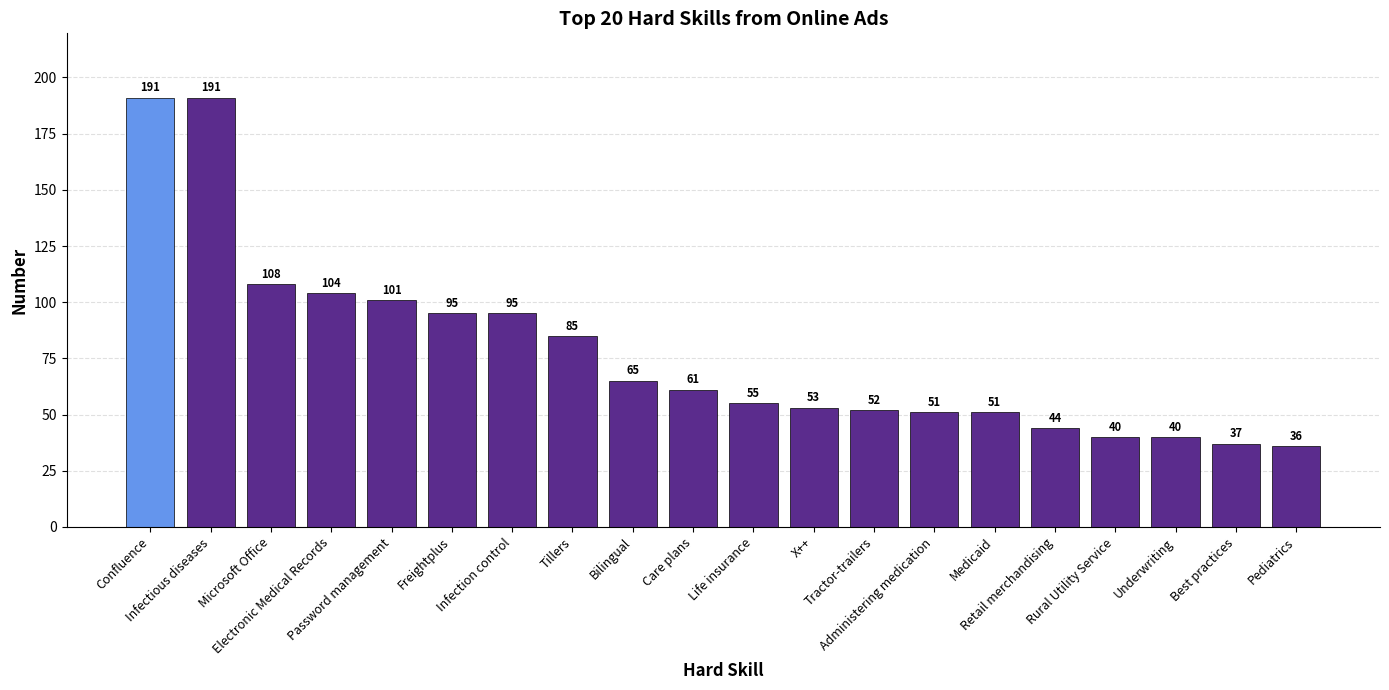

What value does the data have at Underwriting?

40